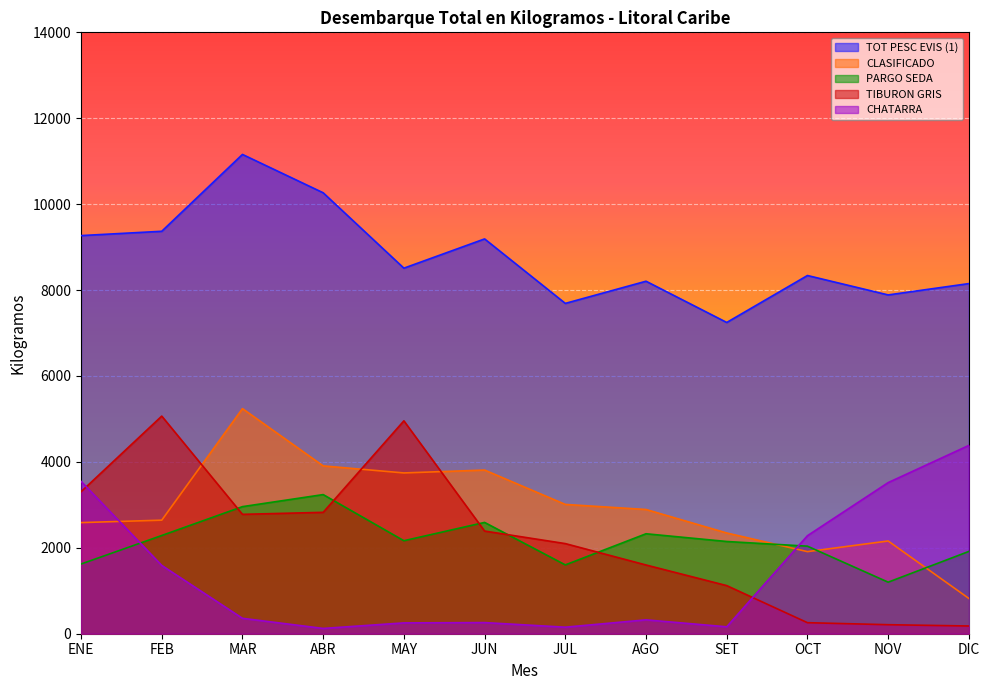

What is the difference between the maximum and minimum values in the PARGO SEDA series?

2039.0